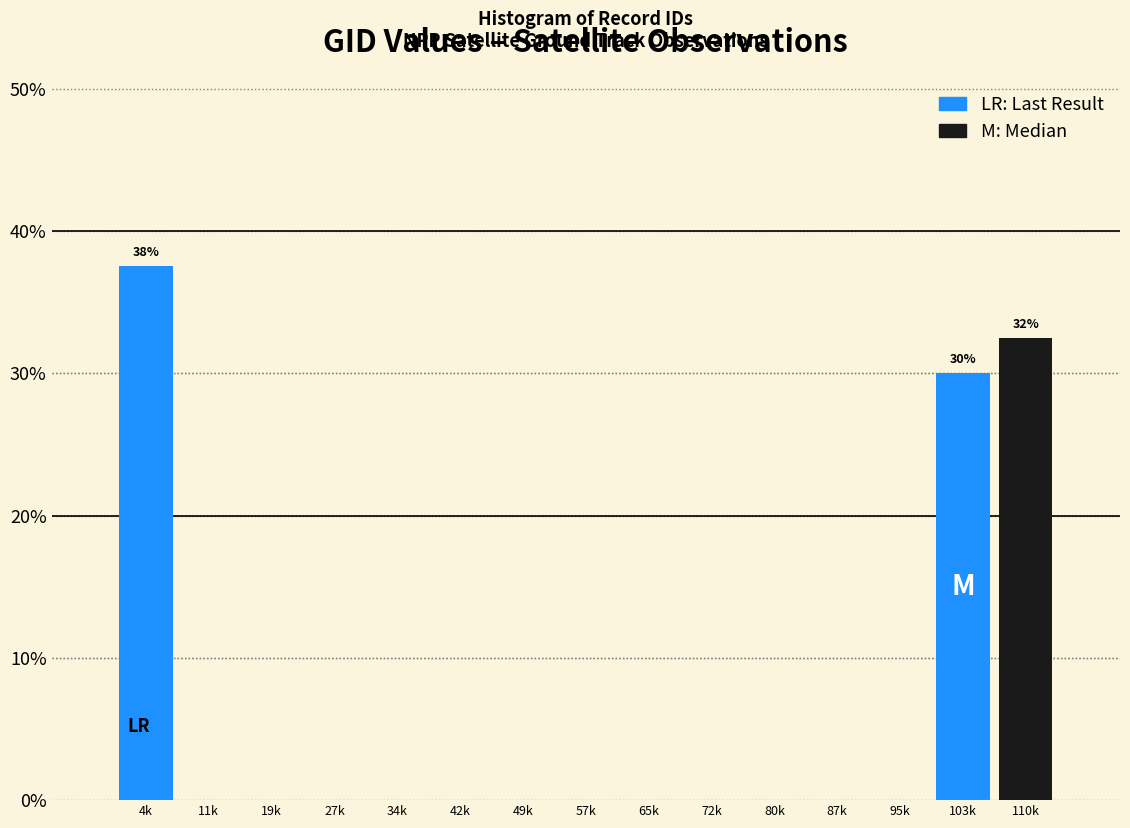

Reading right to left, what are all the values shown in this chart?

110k=32.5	103k=30.0	95k=0.0	87k=0.0	80k=0.0	72k=0.0	65k=0.0	57k=0.0	49k=0.0	42k=0.0	34k=0.0	27k=0.0	19k=0.0	11k=0.0	4k=37.5